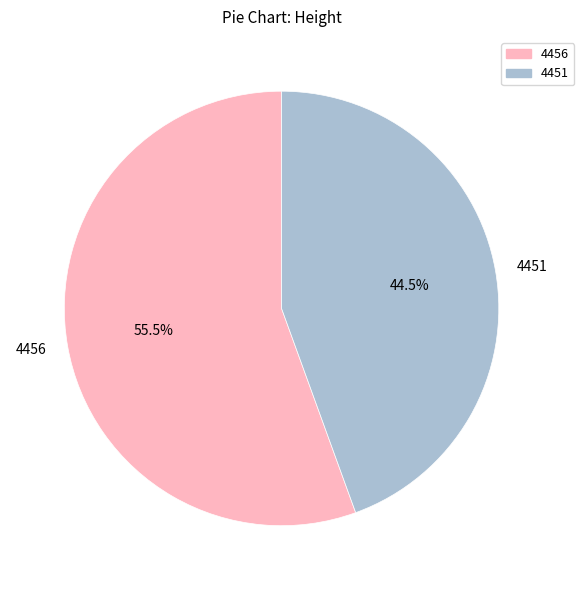

To the nearest percent, what is the difference between the 4456 and 4451 slice percentages?

11%